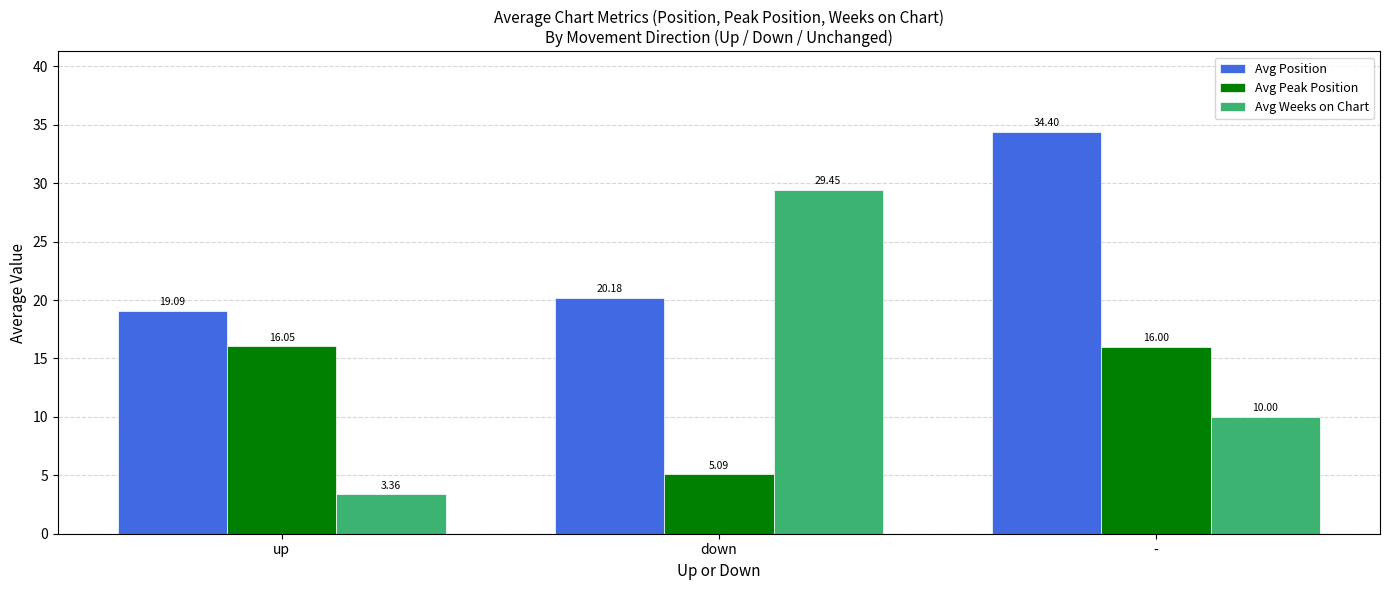

Is the value of Avg Weeks on Chart at down greater than the value of Avg Peak Position at down?

Yes